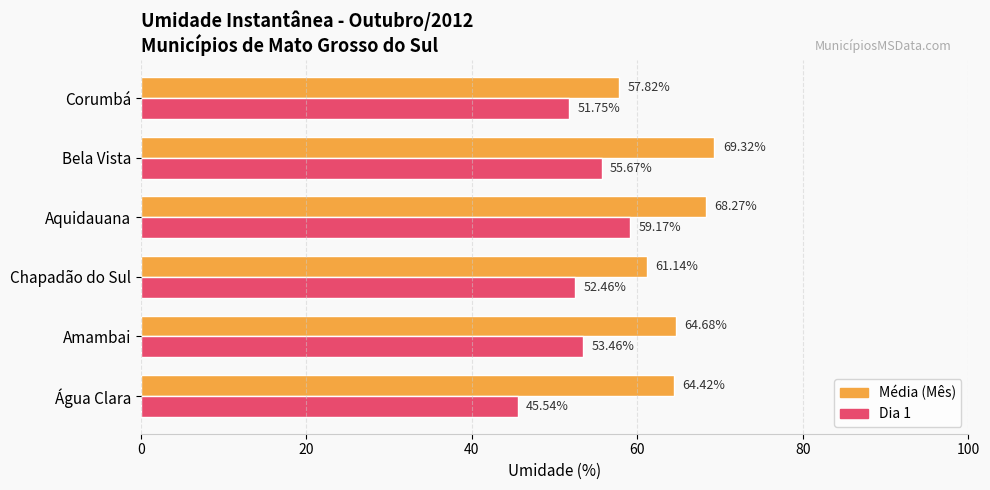

Between Amambai and Bela Vista, which series saw the biggest shift?

Média (Mês)